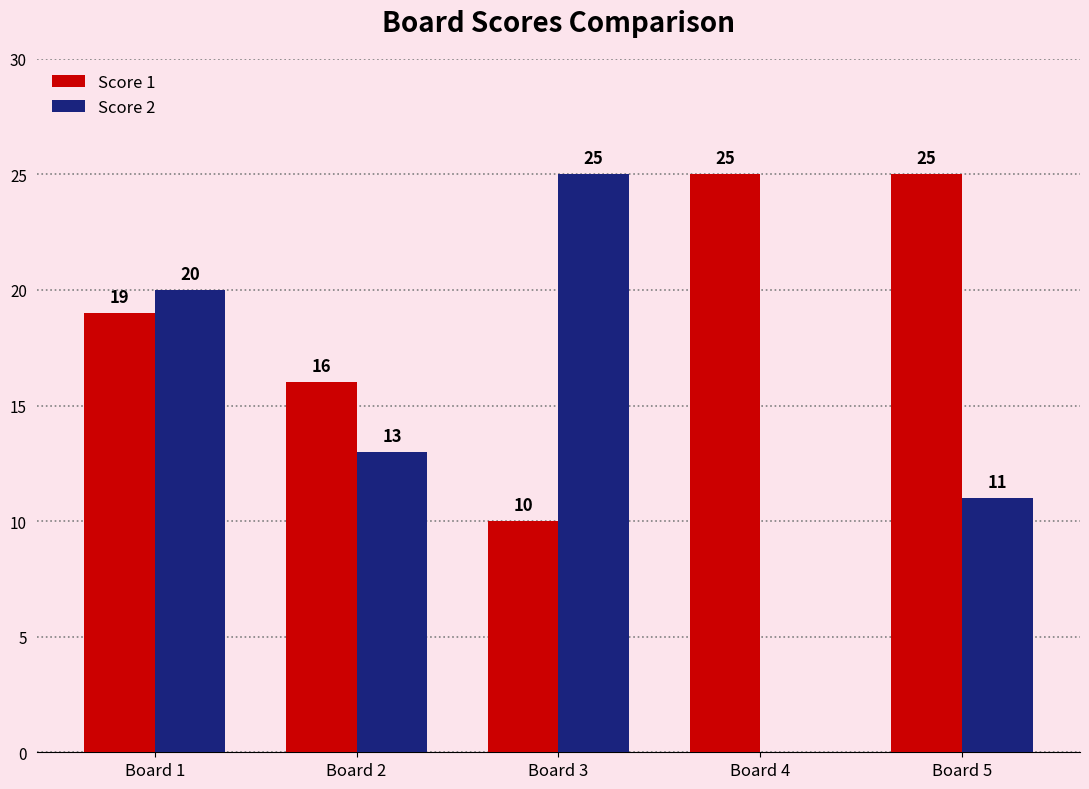

What is the sum of the Score 2 values at Board 5 and Board 3?

36